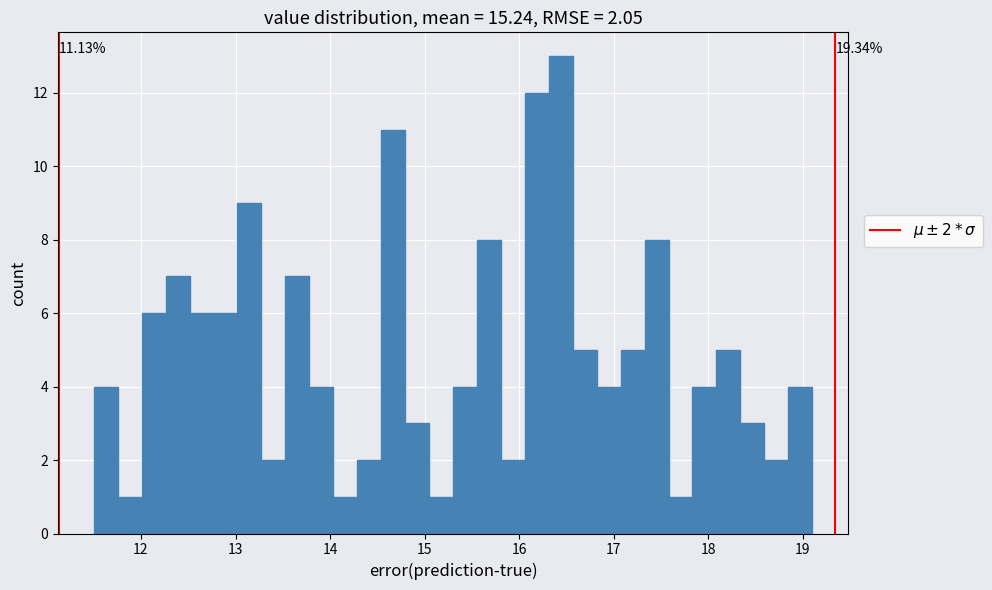

Around what value on the x-axis is the tallest bar? Give the approximate position of its centre, as read against the axis.

16.4